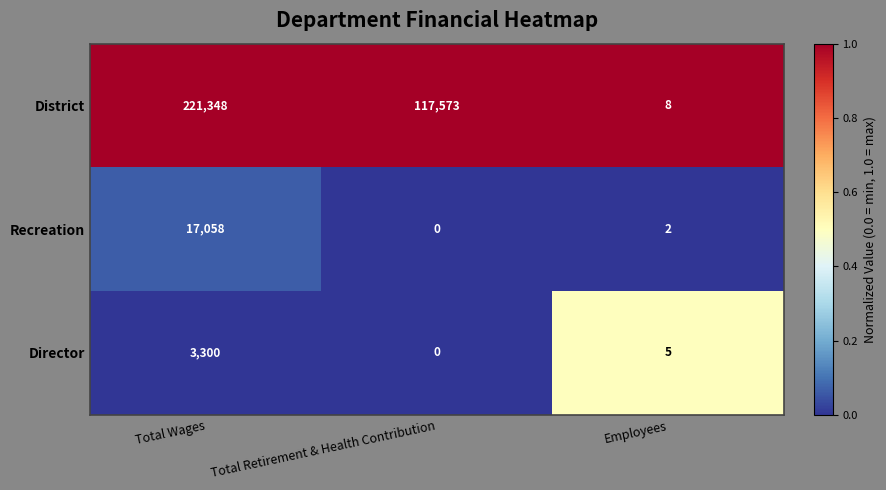

Is it true that District equals 8 at Employees?

True